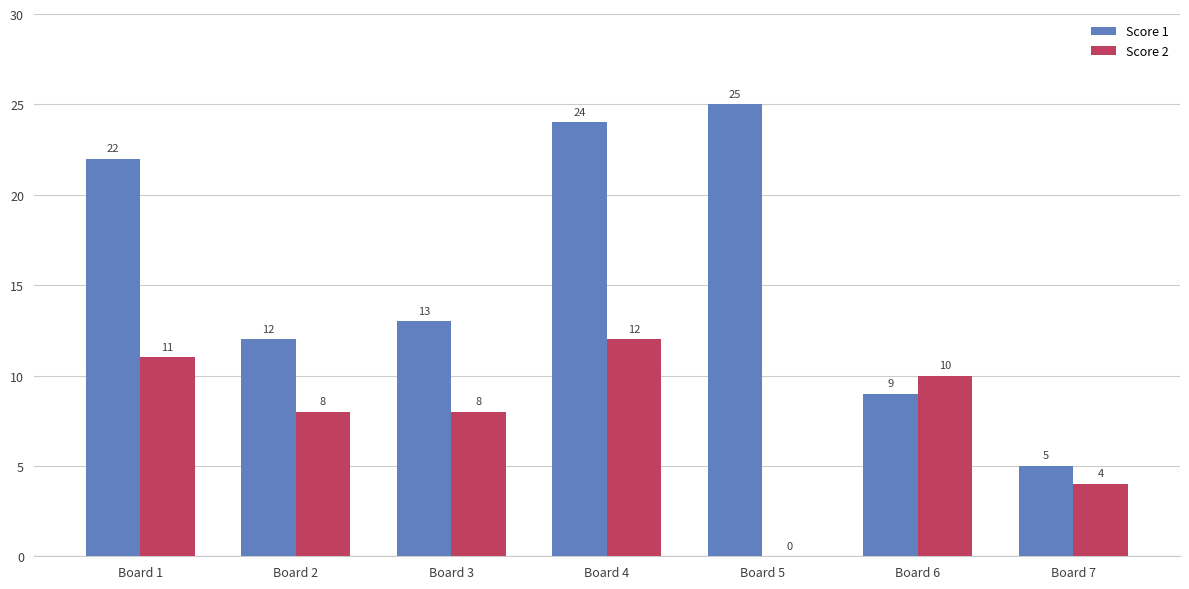

At which label does Score 2 reach its peak?

Board 4